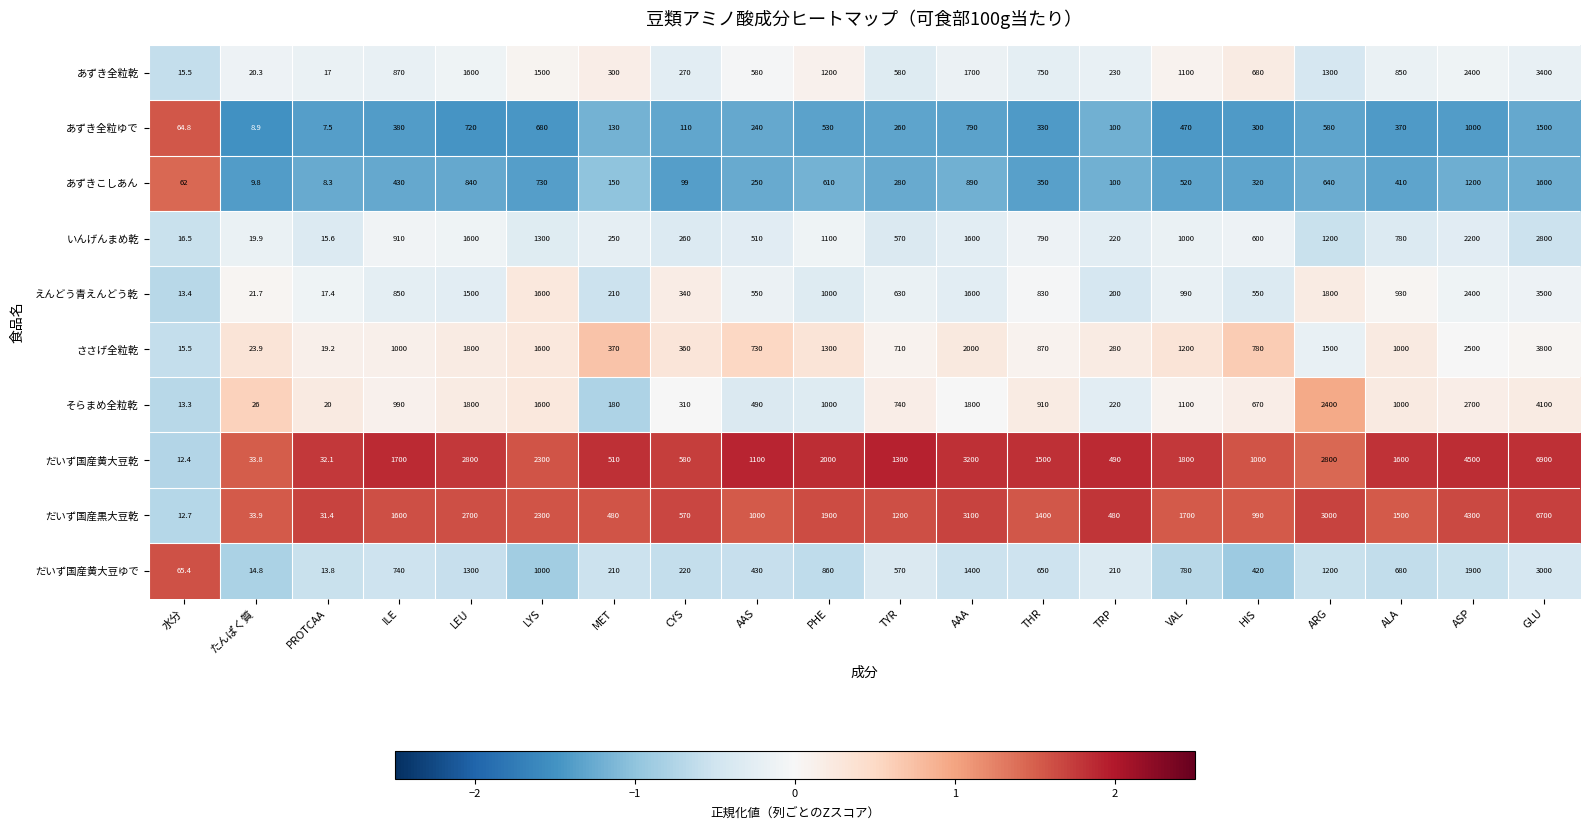

Which series has the largest total across all categories?

だいず国産黄大豆乾